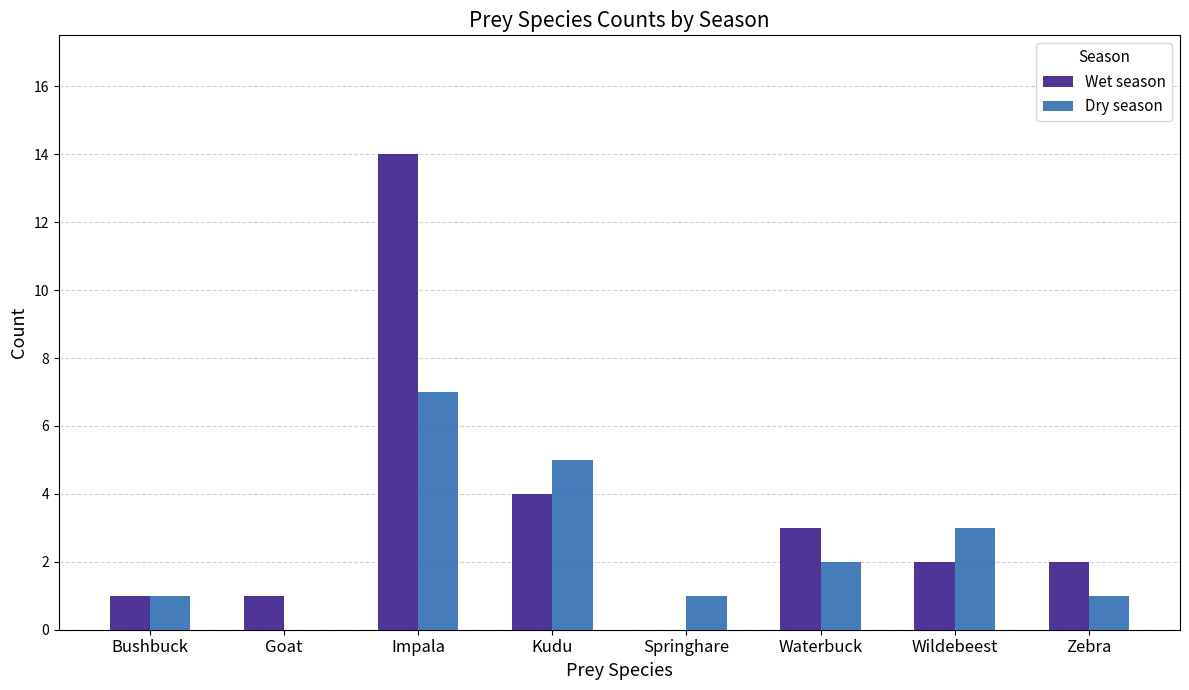

The value of Wet season at Bushbuck is 1. True or false?

True